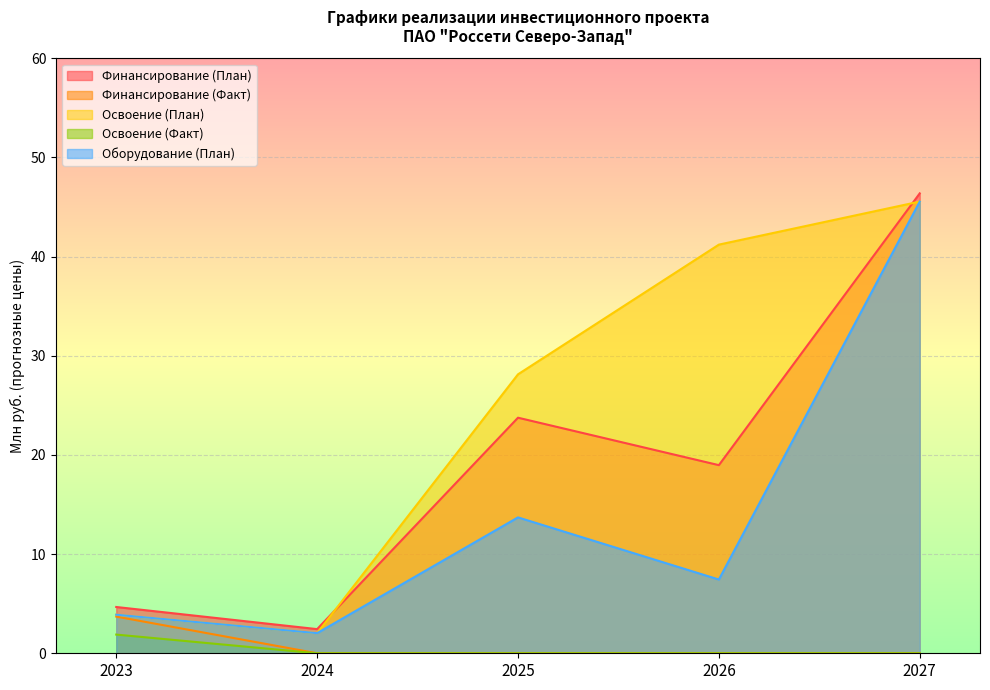

At how many categories does at least one series exceed 16?

3